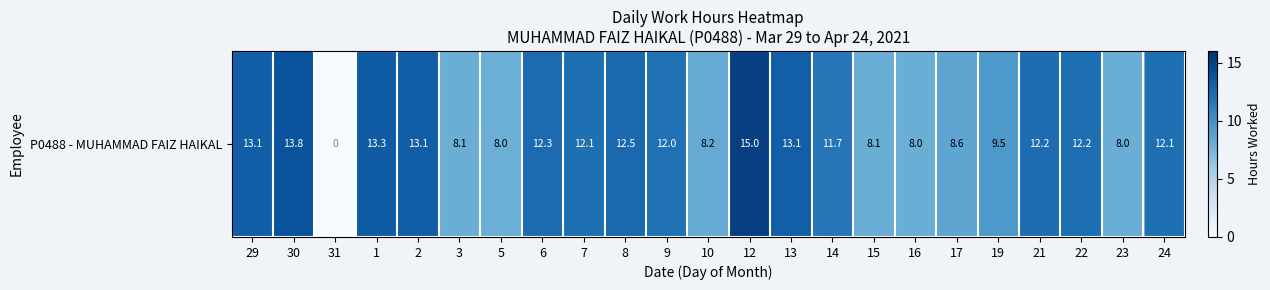

The chart shows a value of 15.0 at 12. True or false?

True